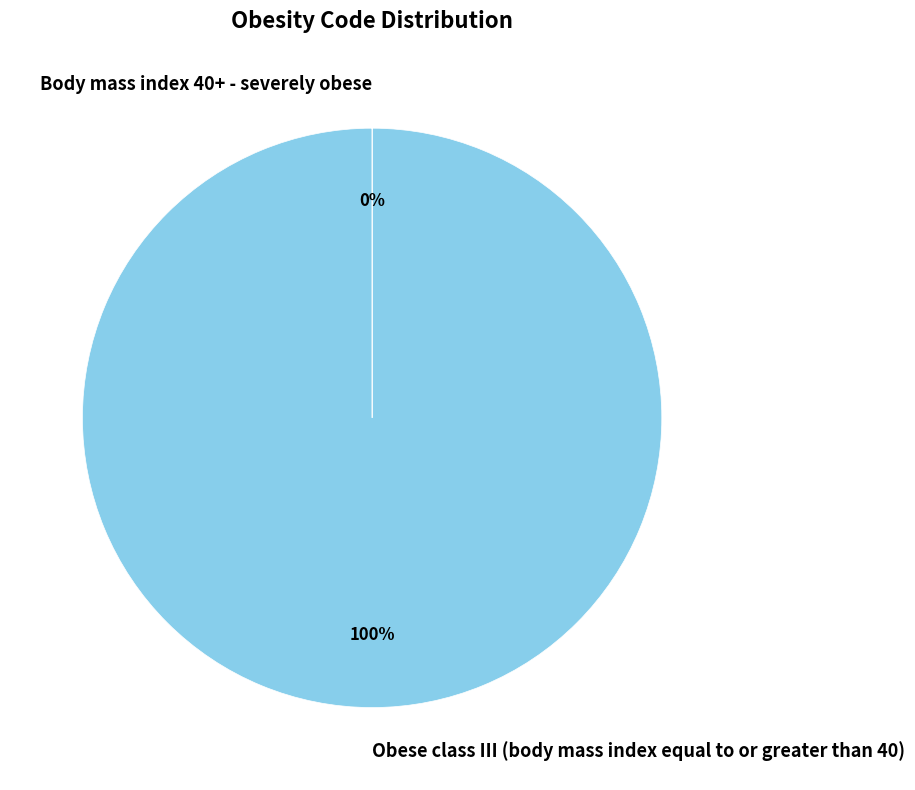

To the nearest percent, what is the average slice percentage?

50%